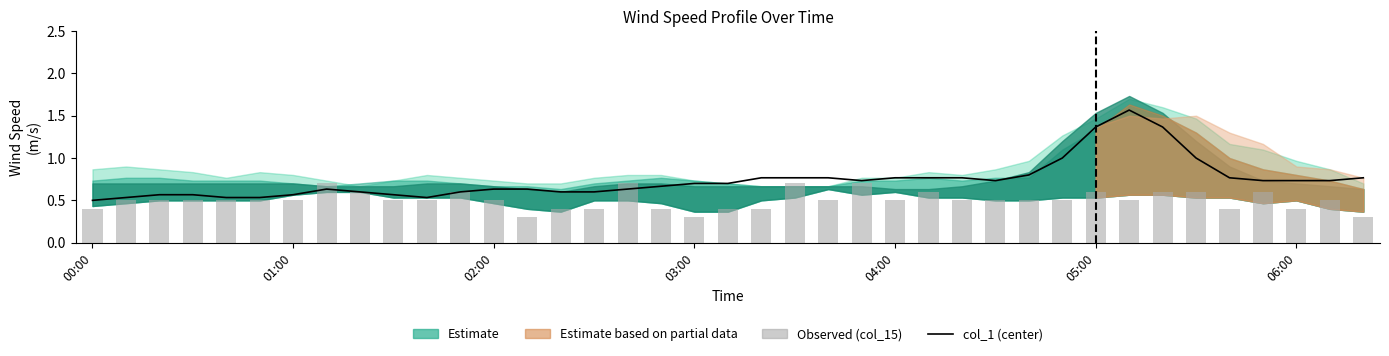

Which category has the lowest value in the col_15 series?

13